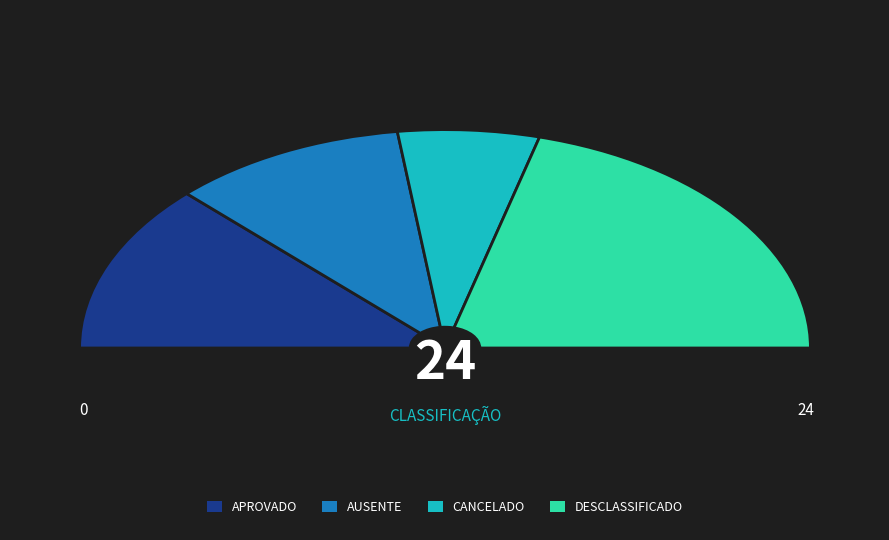

Which category has the biggest portion of the pie?

DESCLASSIFICADO